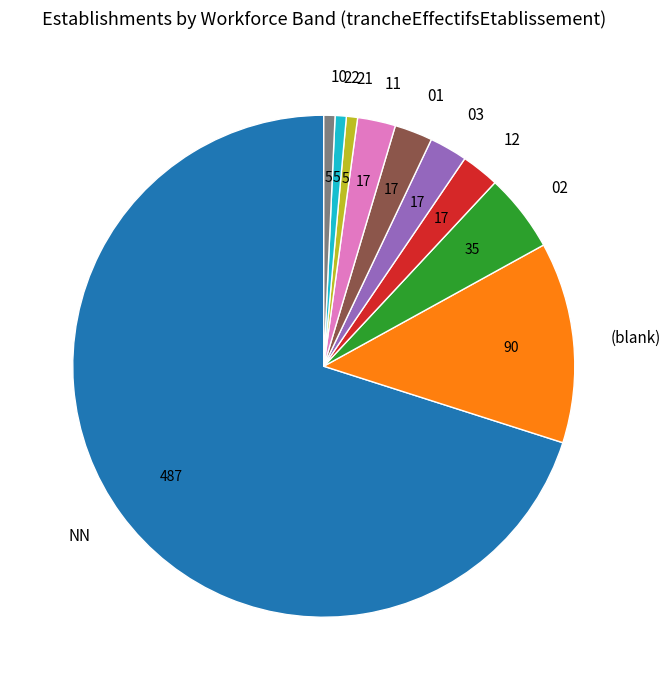

Combined, do 10 and (blank) account for over 50%?

No